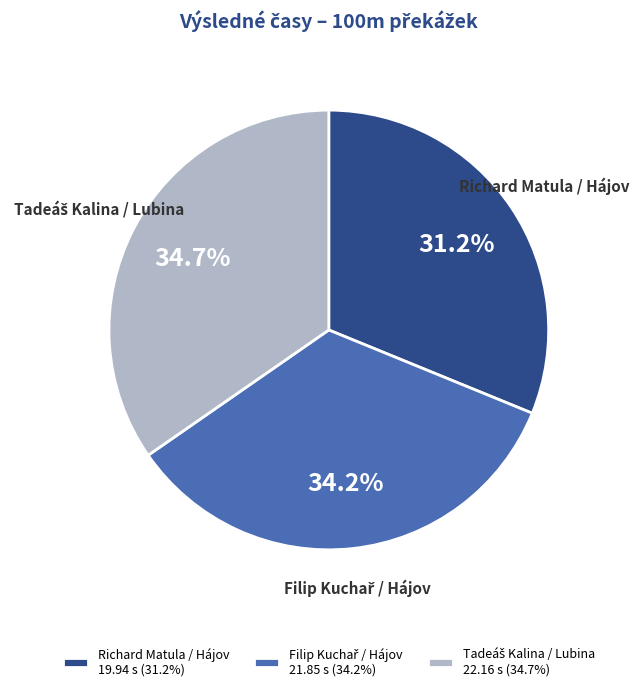

What percentage is NOT represented by Richard Matula / Hájov?

68.8%